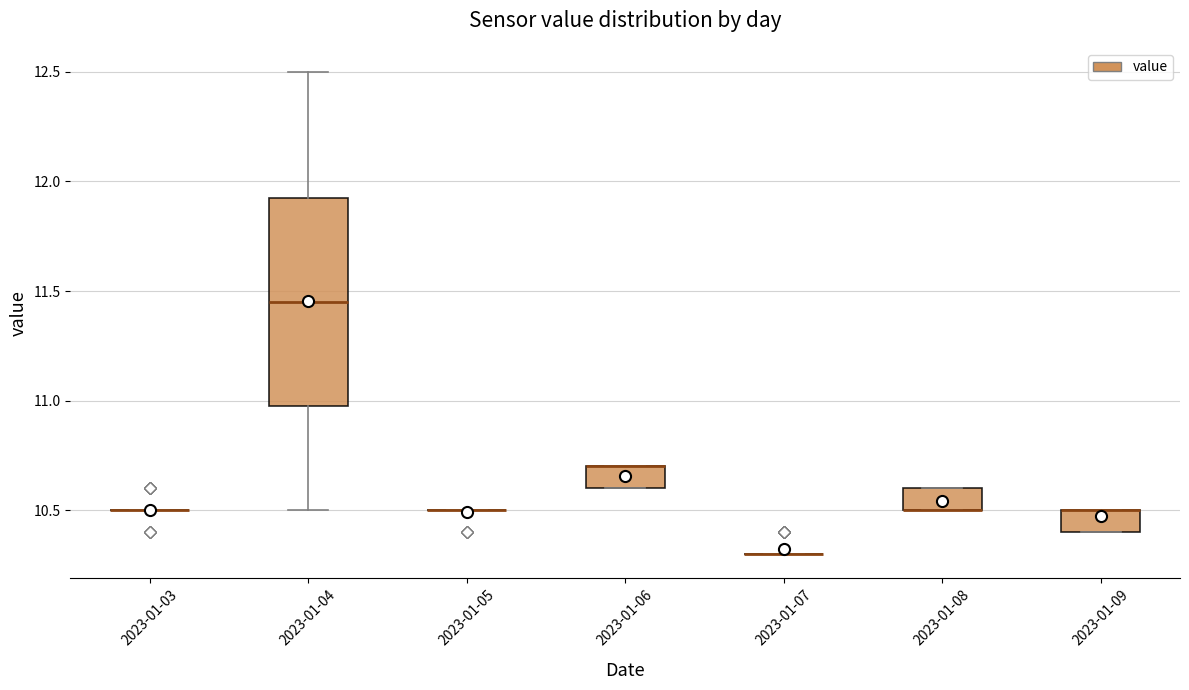

Which box is the tallest, from its lower edge to its upper edge?

2023-01-04